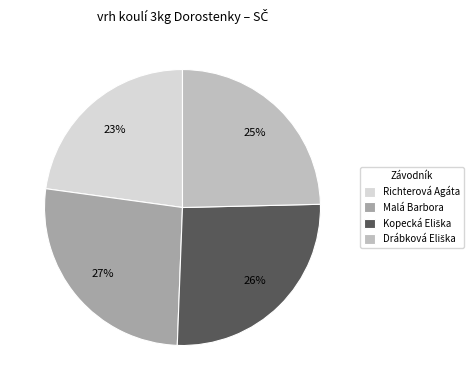

Which category has the biggest portion of the pie?

Malá Barbora